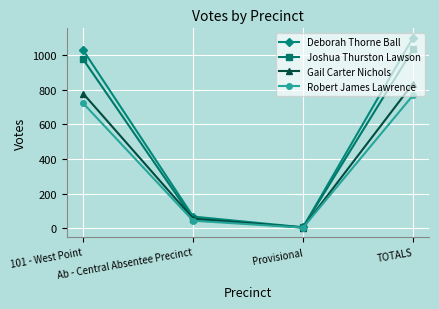

Which series has the widest spread of values?

Deborah Thorne Ball